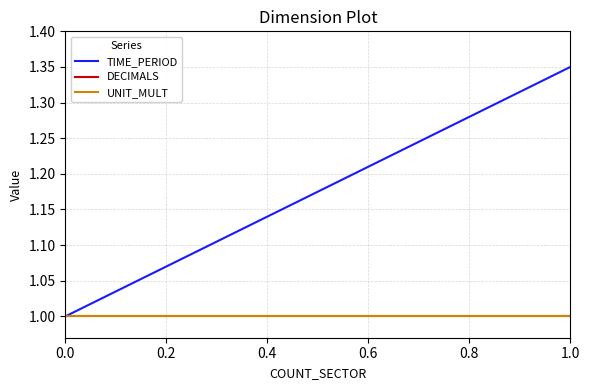

List the series in order of their peak value, highest first.

TIME_PERIOD, DECIMALS, UNIT_MULT